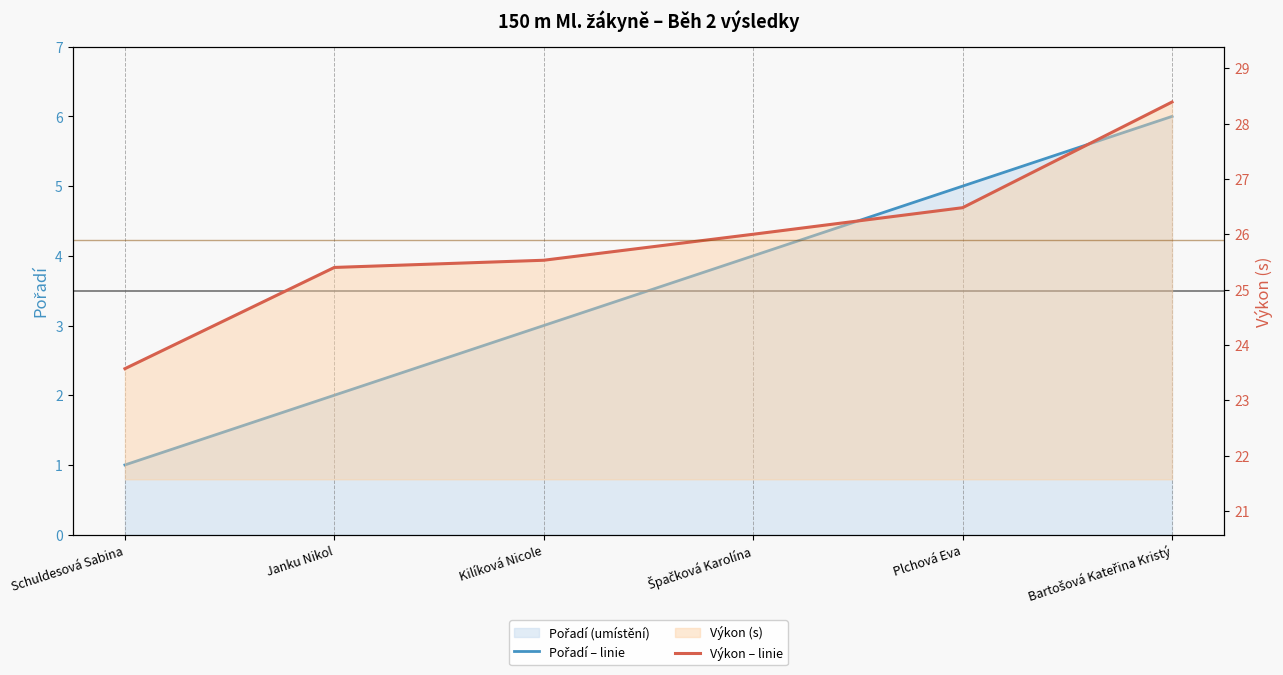

What is the label of the 2nd point from the left?

Janku Nikol